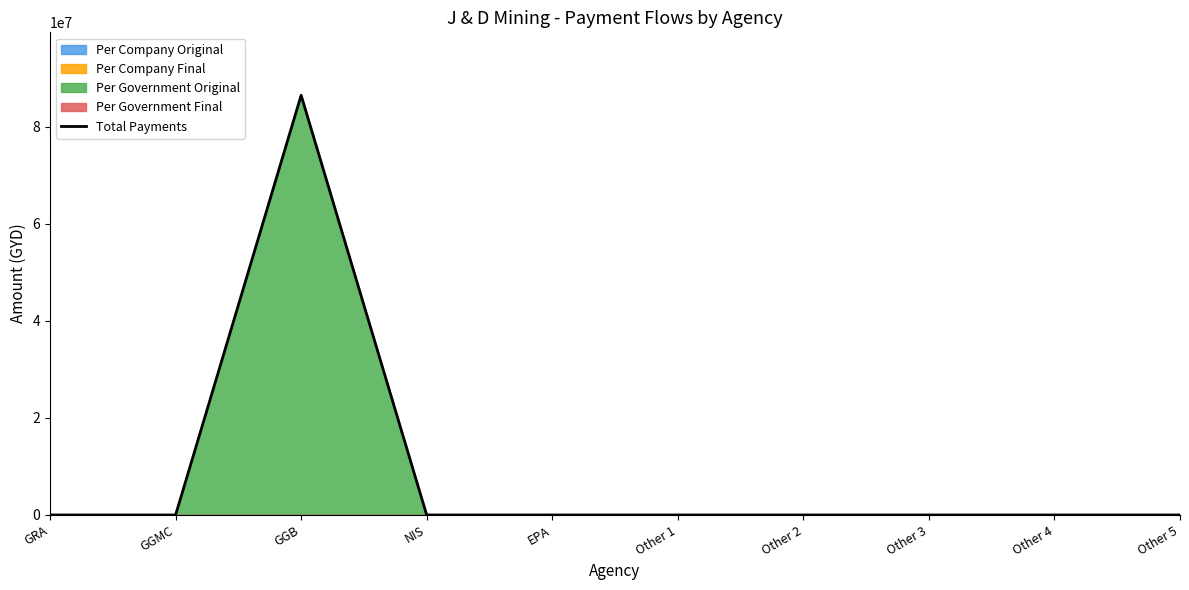

At which label is the value closest to 43244856?

GRA